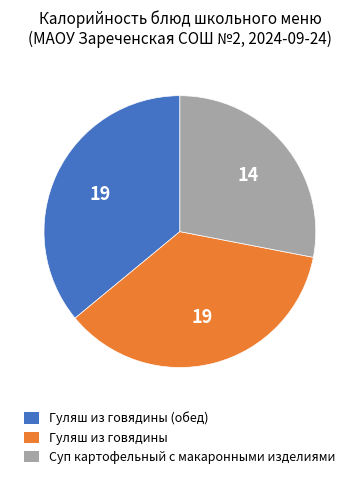

Approximately how many times larger is the value at Гуляш из говядины (обед) compared to Суп картофельный с макаронными изделиями?

1.3